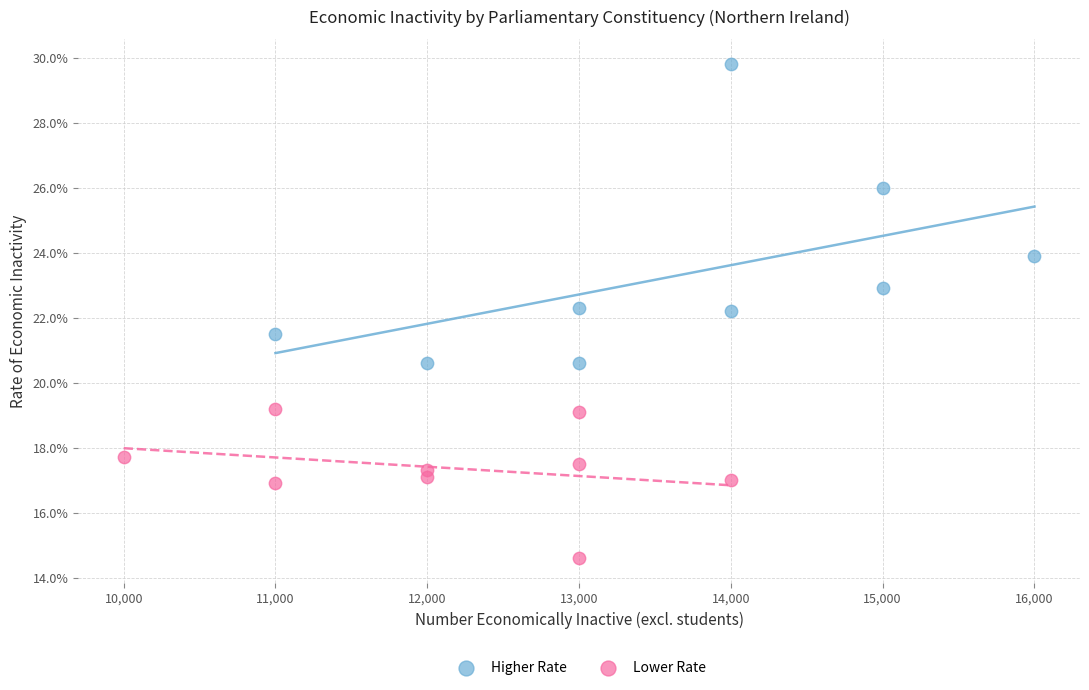

What are all the series names shown in the legend?

Higher Rate, Lower Rate